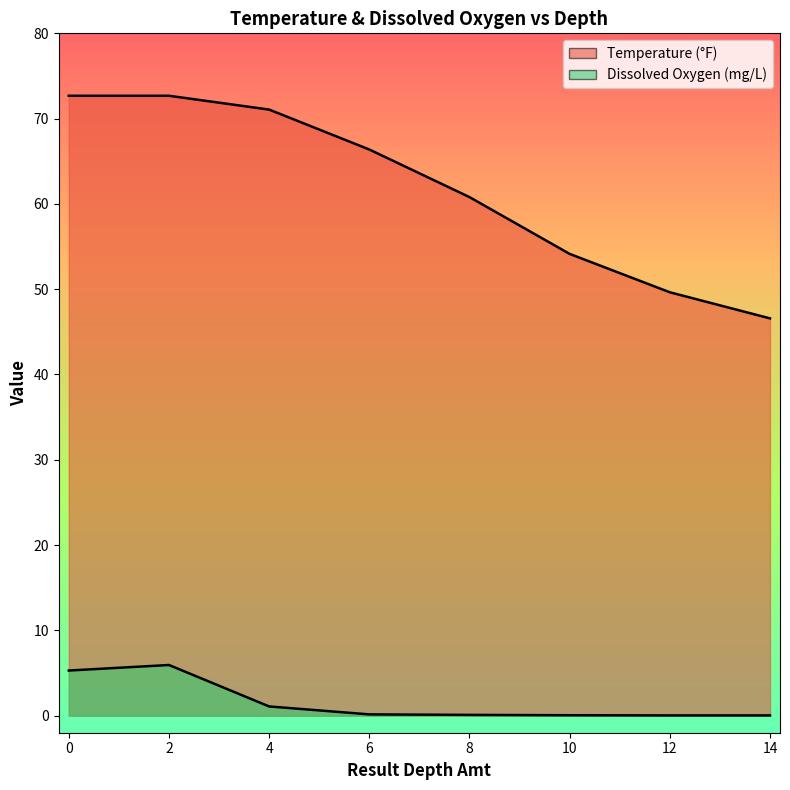

Reading left to right, list all the values displayed in this chart.

Temperature: 72.7	72.7	71.1	66.4	60.8	54.1	49.6	46.6
Dissox: 5.3	5.9	1.1	0.1	0.1	0.1	0.0	0.0